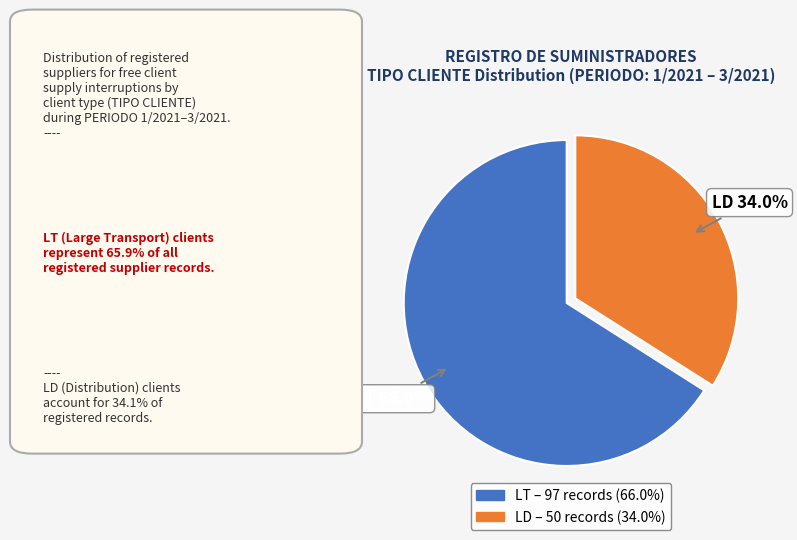

To the nearest percent, what is the difference between the LD and LT slice percentages?

32%